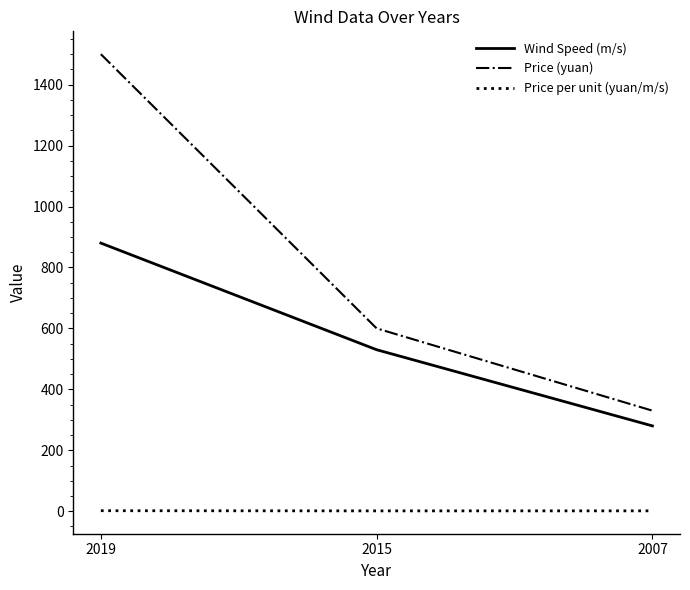

Rank the series at 2015 from lowest to highest value.

Price per unit (yuan/m/s), Wind Speed (m/s), Price (yuan)